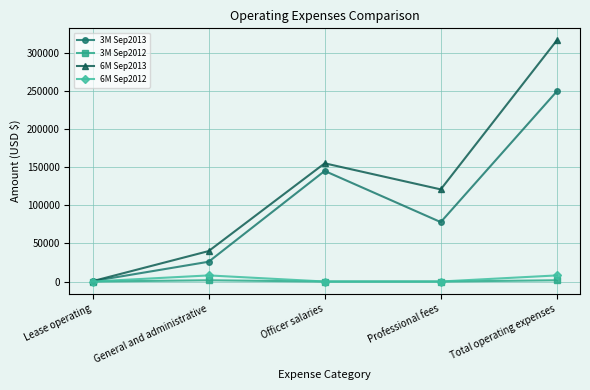

Is it true that 3M Sep2013 equals 77935 at Professional fees?

True